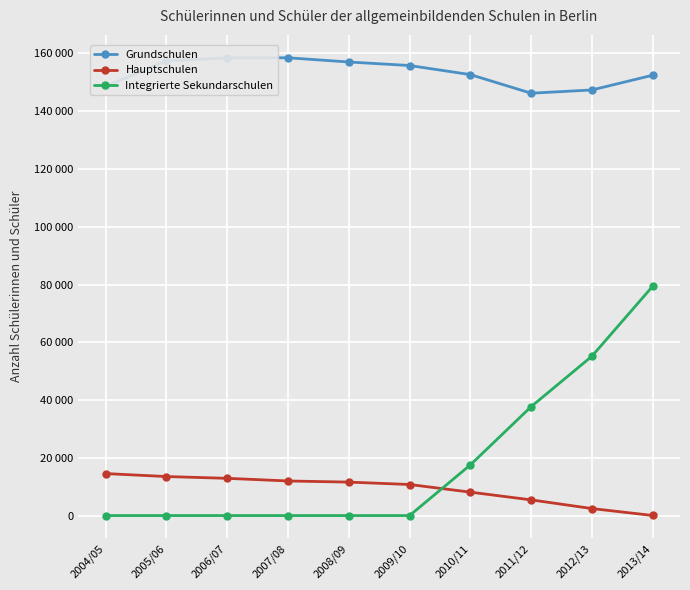

Reading left to right, transcribe all the data shown in this chart.

Grundschulen: 148630	157466	158464	158518	157057	155836	152694	146250	147369	152476
Hauptschulen: 14538	13512	12894	11979	11587	10757	8110	5434	2431	29
Integrierte Sekundarschulen: 0	0	0	0	0	0	17530	37702	55169	79406